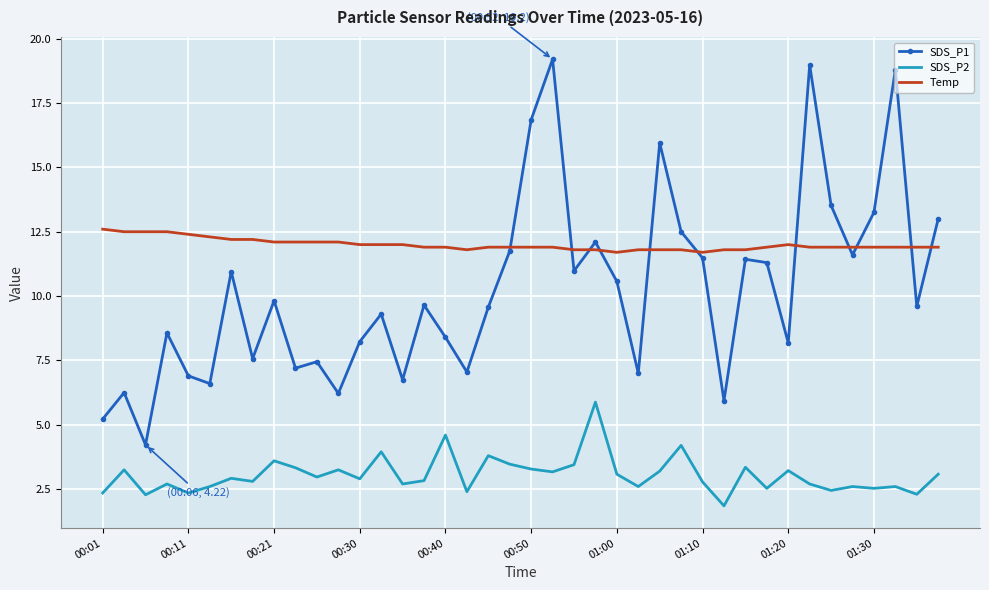

List the series in order of their peak value, lowest first.

SDS_P2, Temp, SDS_P1